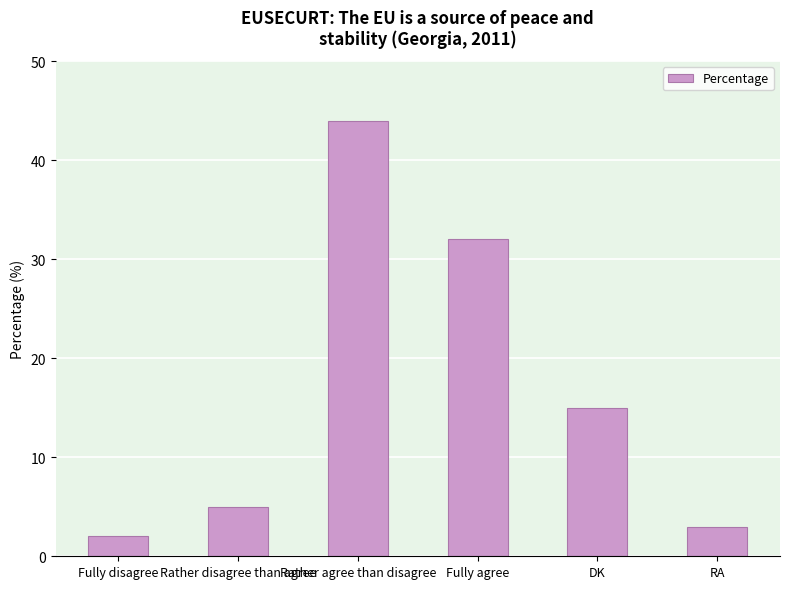

Rank the categories by value from lowest to highest.

Fully disagree, RA, Rather disagree than agree, DK, Fully agree, Rather agree than disagree